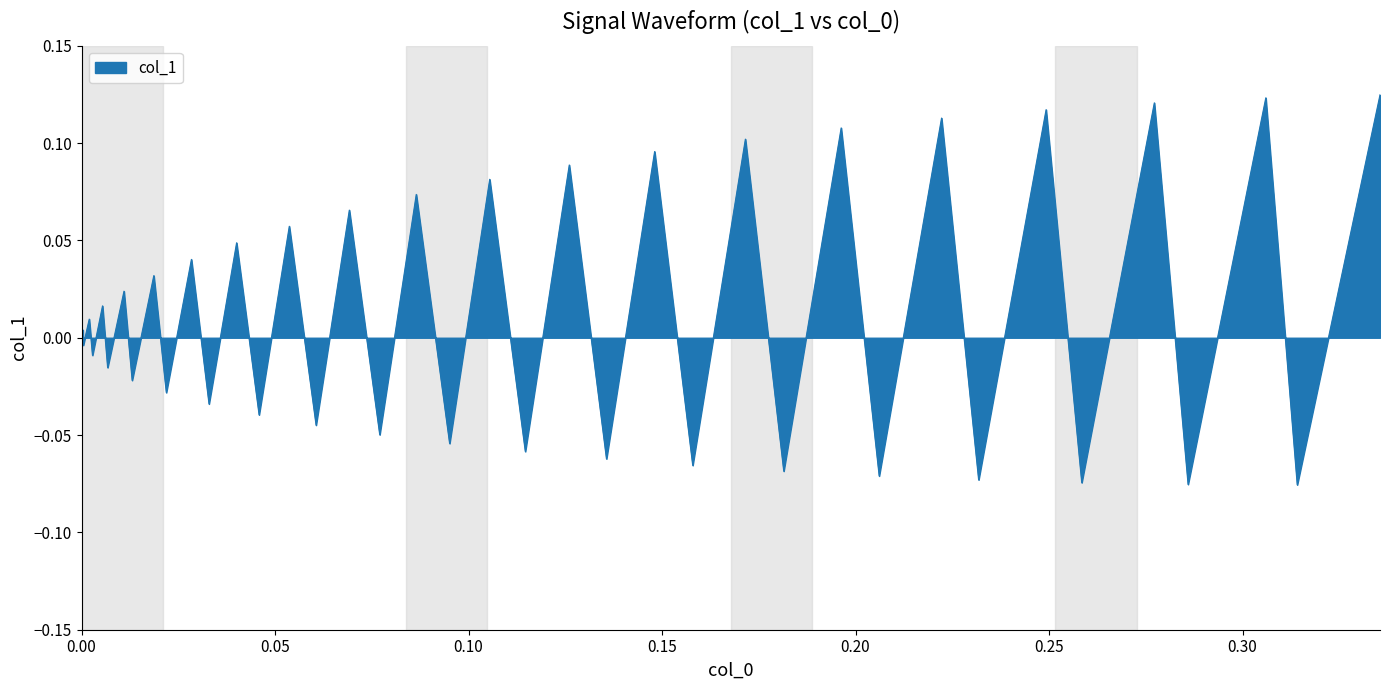

What is the minimum value shown in the chart?

-0.1